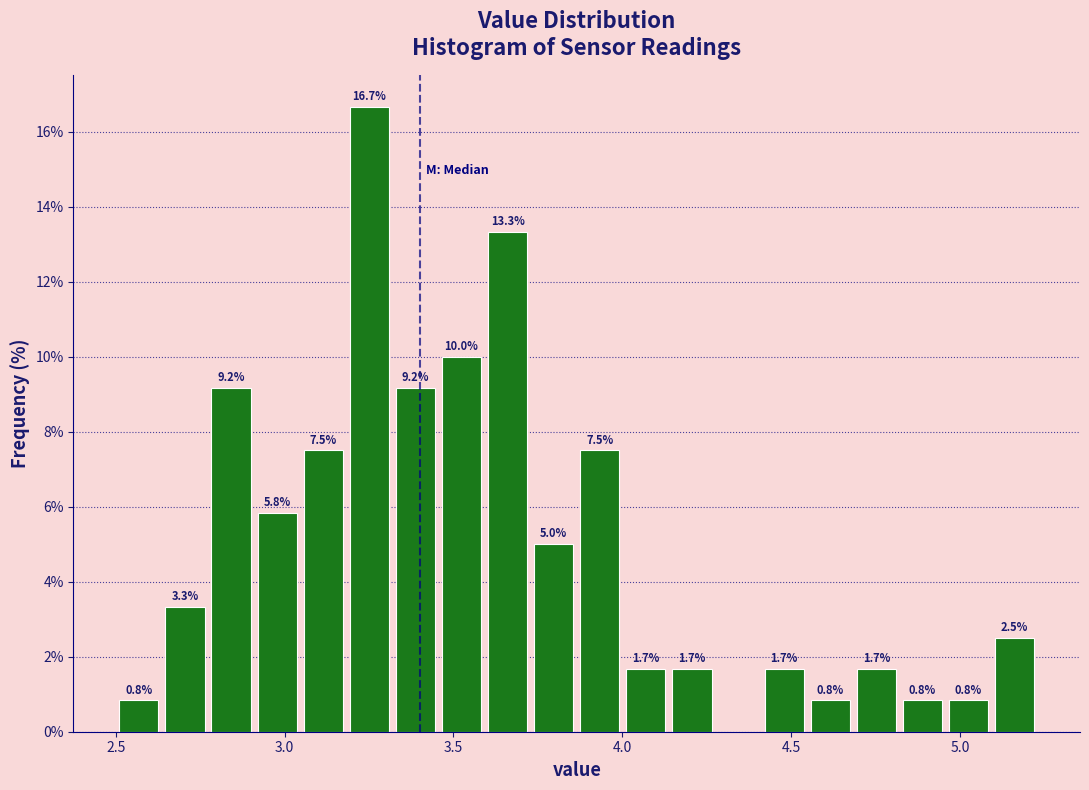

Read against the x-axis, roughly where is the centre of the tallest bar?

3.25